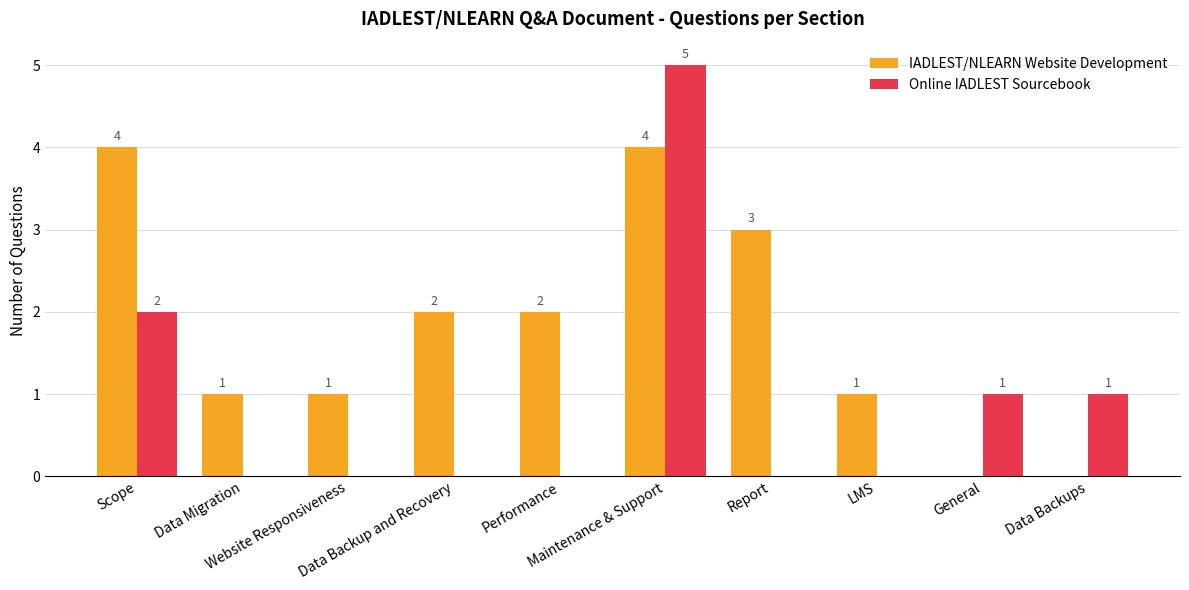

Does the chart contain stacked bars?

No